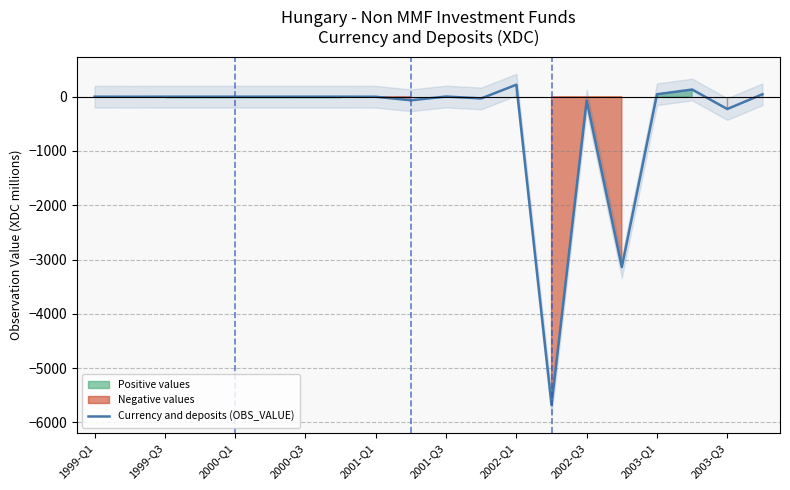

The value of Currency and deposits (OBS_VALUE) at 1999-Q1 is 0. True or false?

True